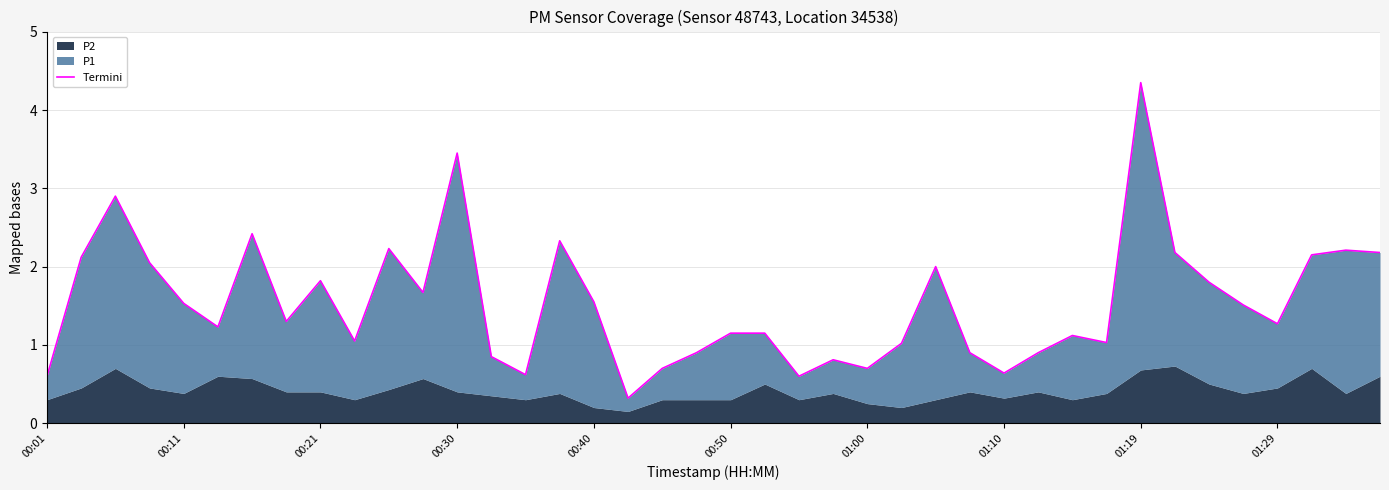

How many lines are shown in the chart?

1